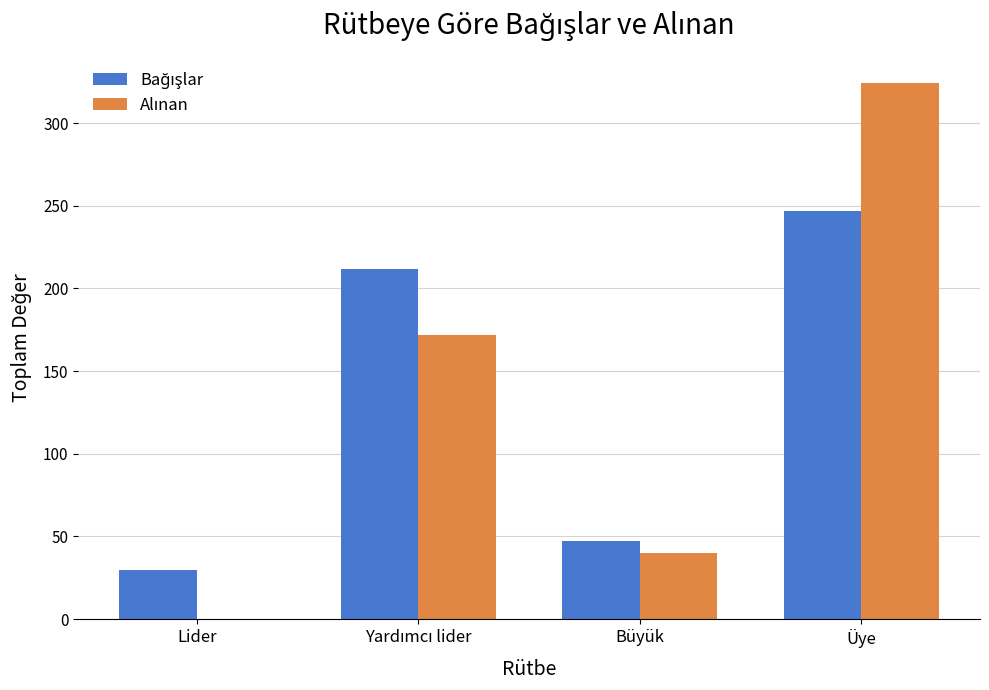

How many distinct data groups are displayed?

2